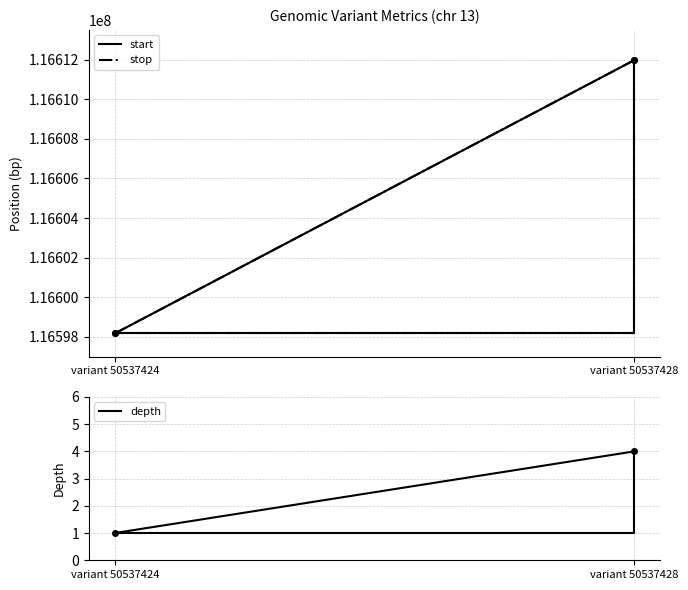

At variant 50537428, list the series in order from largest to smallest.

stop, start, depth